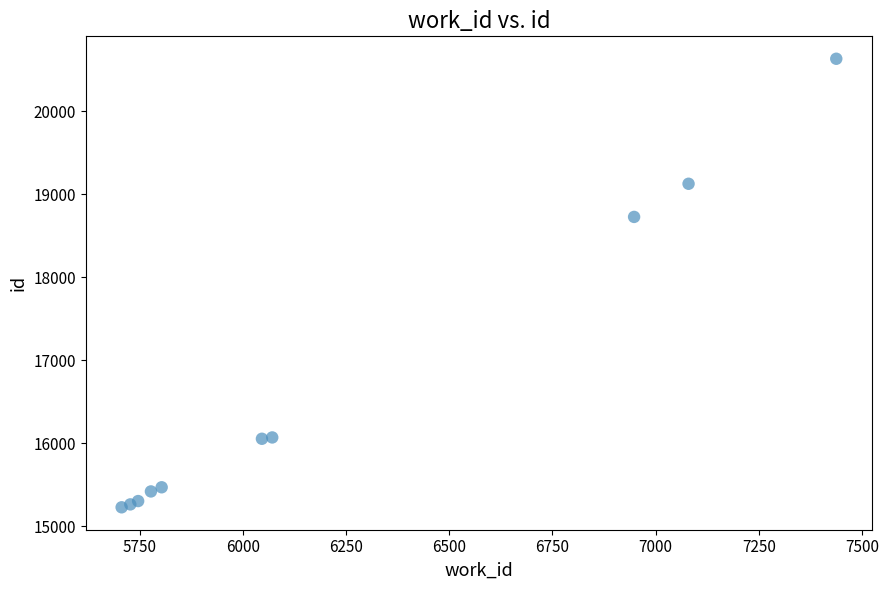

What Y value in the scatter plot is closest to 17930?

18726